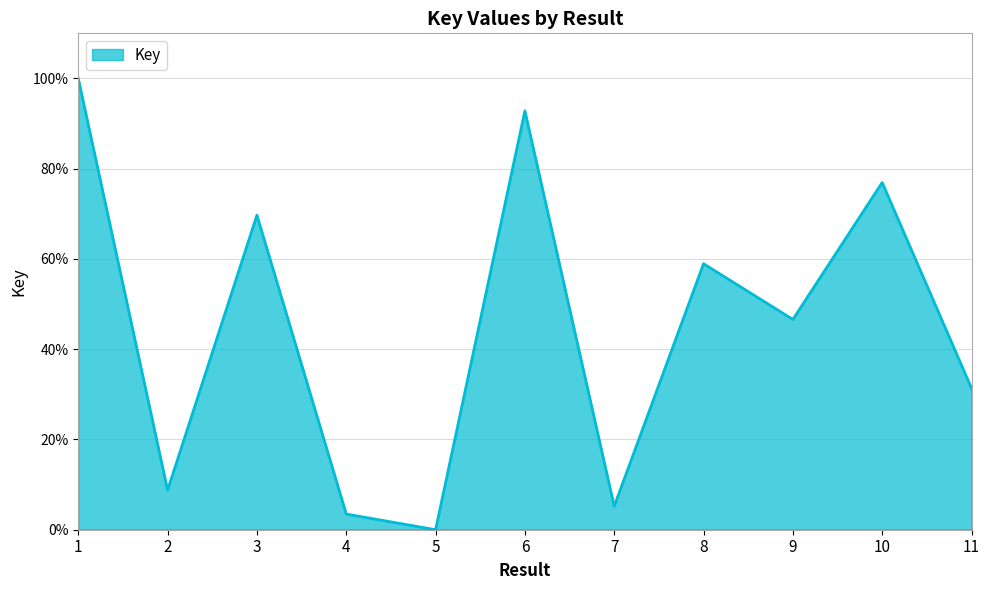

Does the chart display data point markers on the line(s)?

No